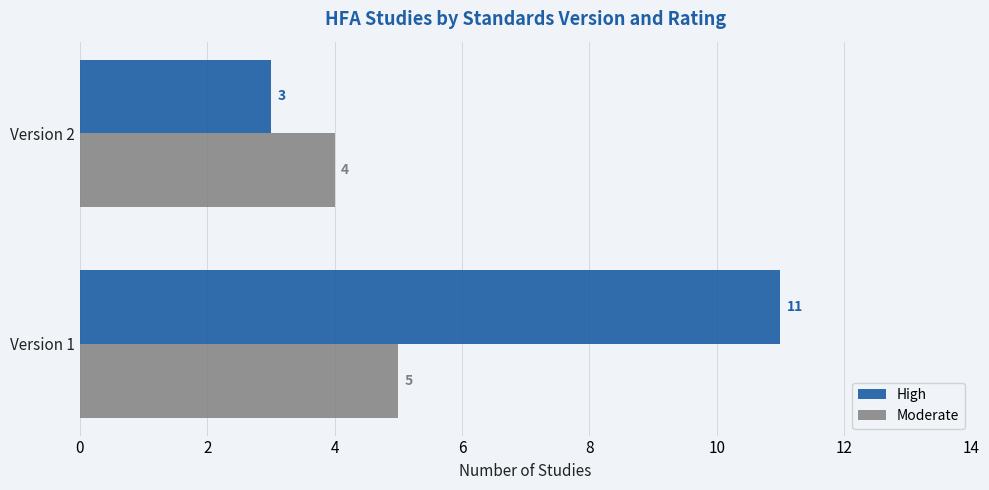

Rank the categories by High value from highest to lowest.

Version 1, Version 2